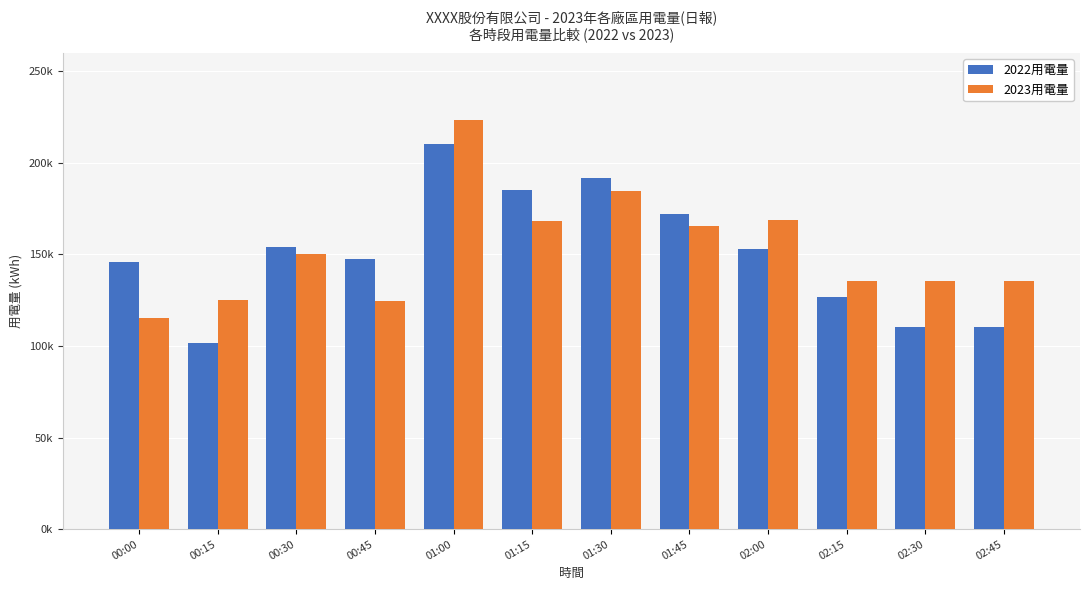

Is it true that 2023用電量 equals 217346.2 at 00:45?

False